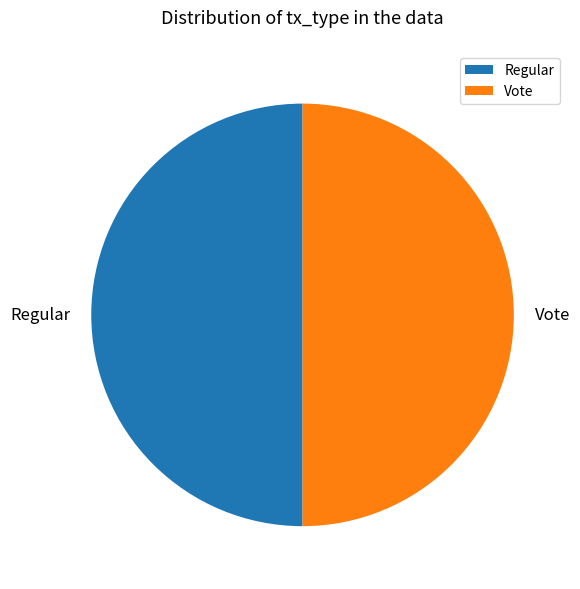

Do Vote and Regular together represent more than half of the pie?

Yes